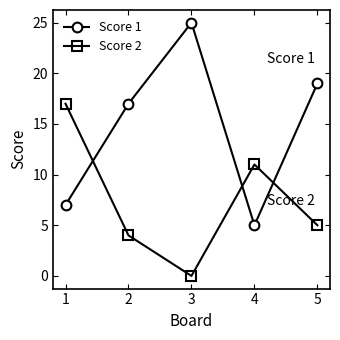

What is the value of the Score 2 point at the 2nd from the left?

4